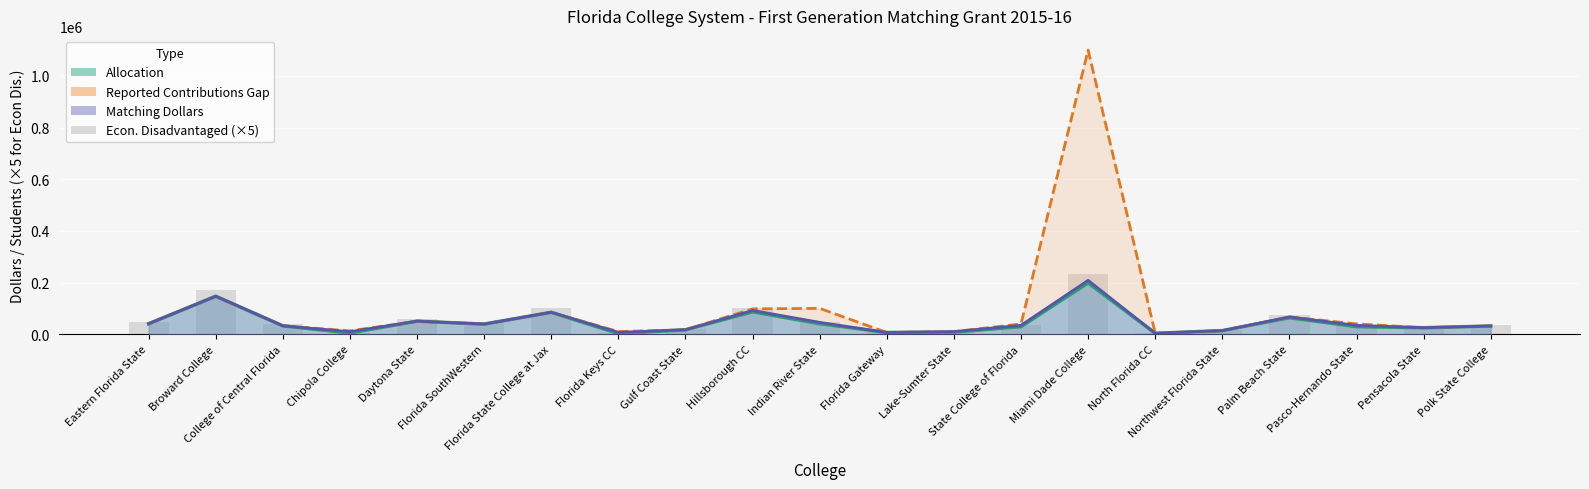

At how many categories does at least one series exceed 528841?

1